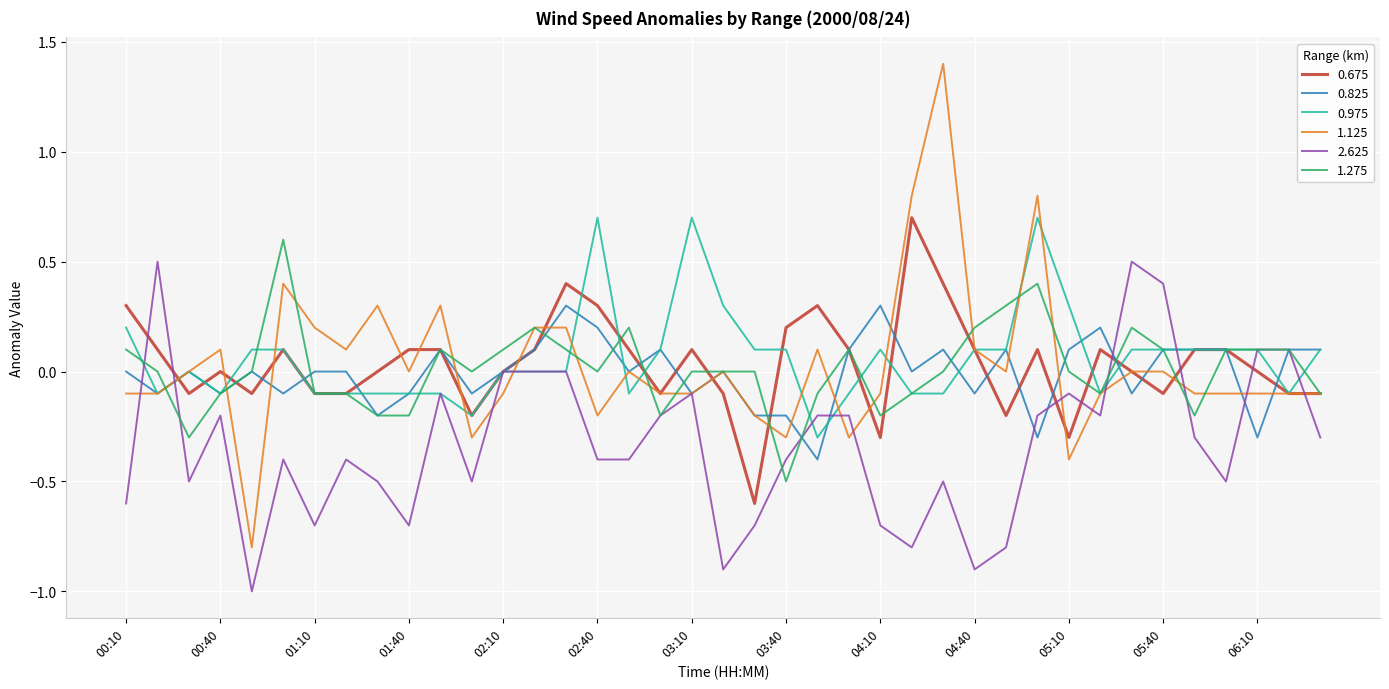

What are all the series names shown in the legend?

0.675, 0.825, 0.975, 1.125, 2.625, 1.275